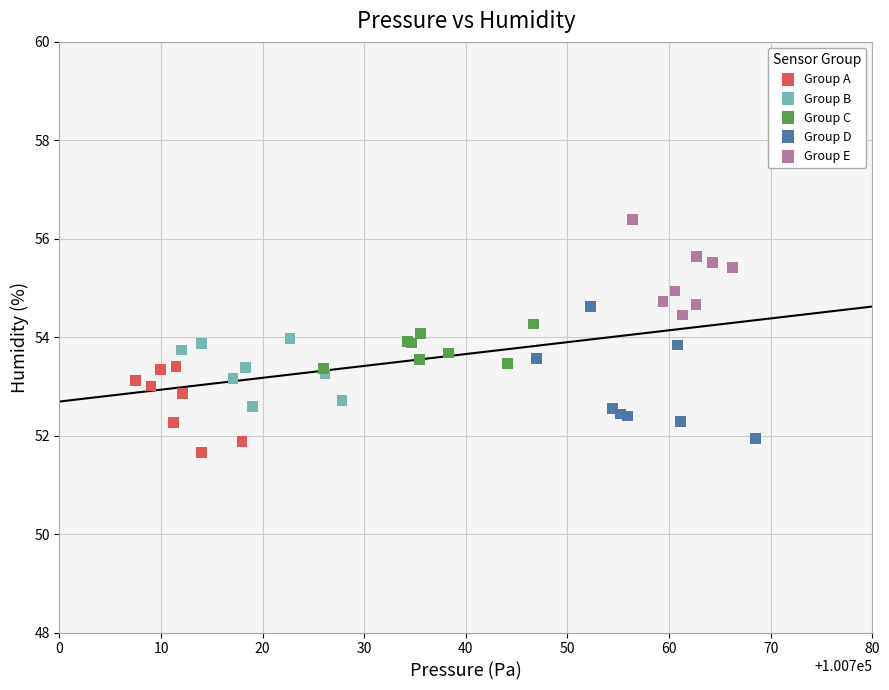

Which series reaches the maximum Y coordinate?

Group E